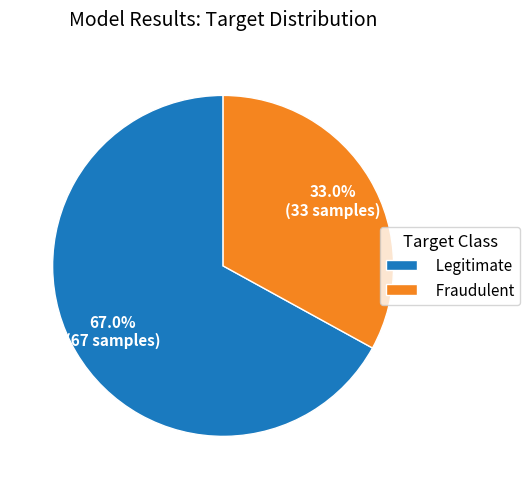

To the nearest percent, what percentage of the pie is Fraudulent?

33%